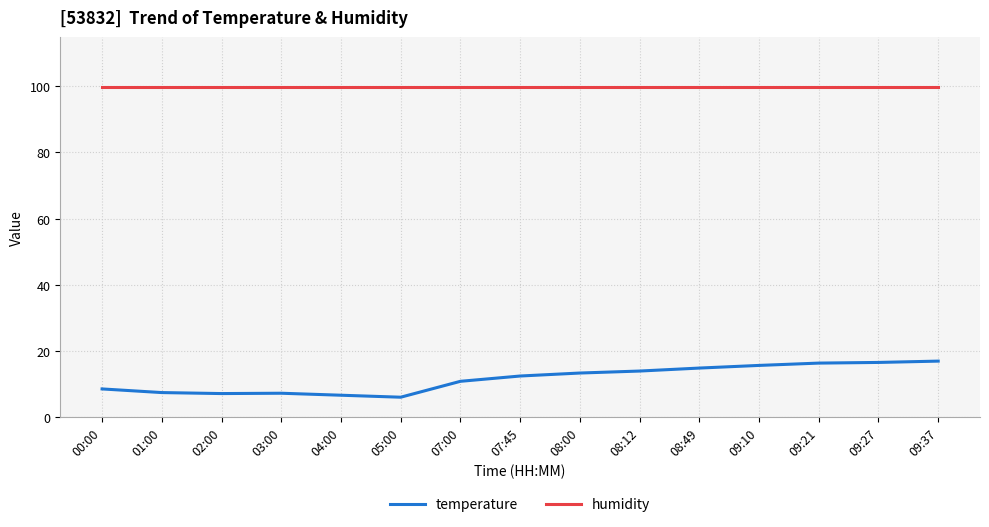

What is the difference between the second highest and minimum values in the temperature series?

10.5